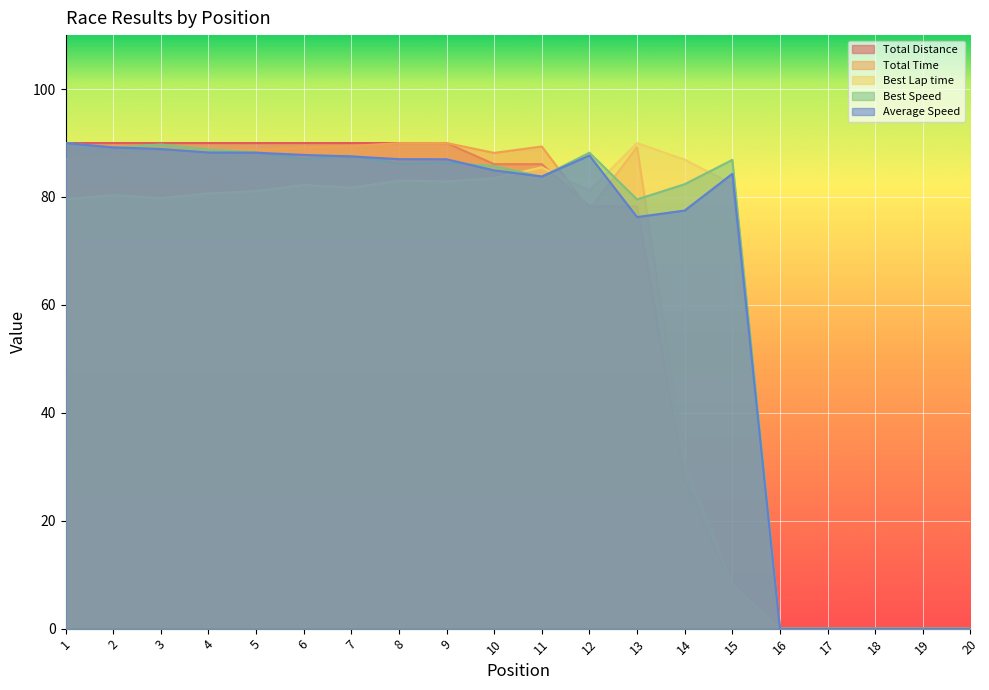

The Total Distance series shows 90.0 at 6. True or false?

True